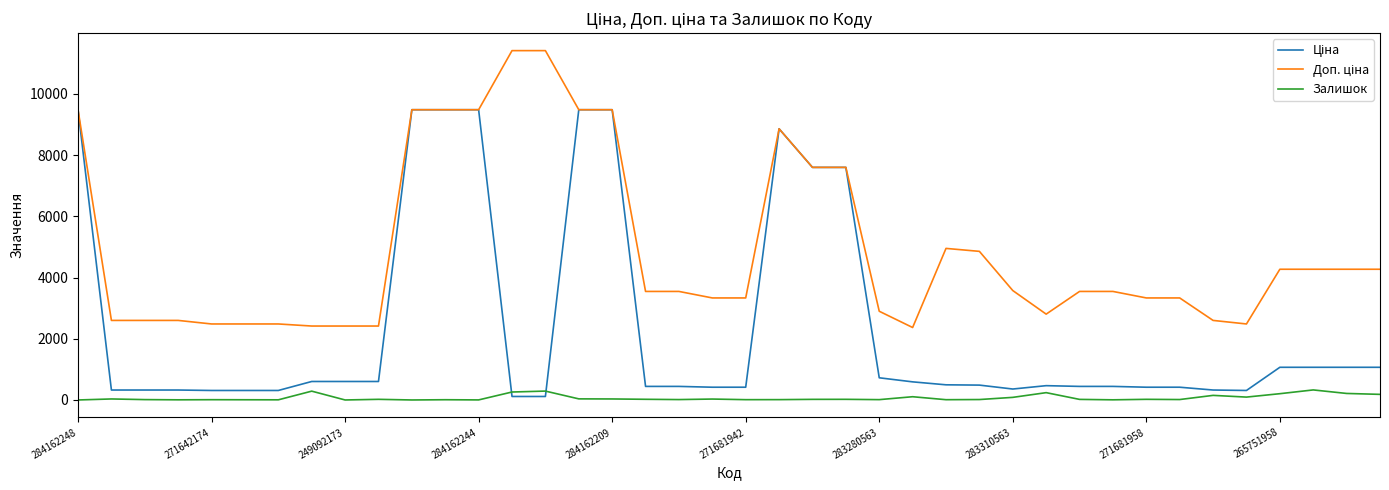

What is the maximum value shown in the chart?

11410.0